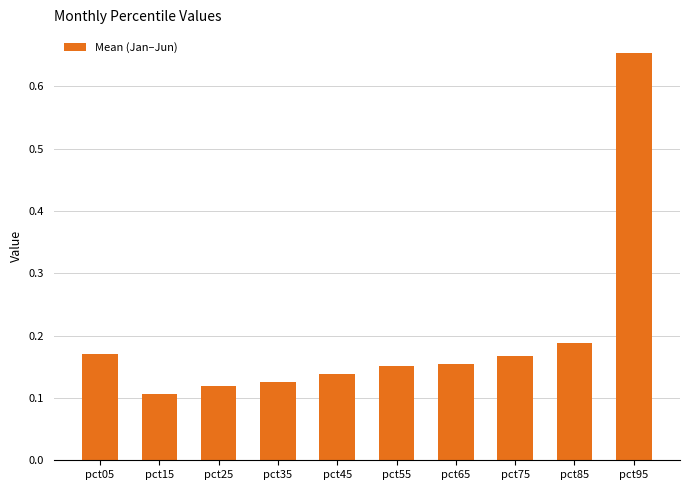

The chart shows a value of 0.3 at pct65. True or false?

False